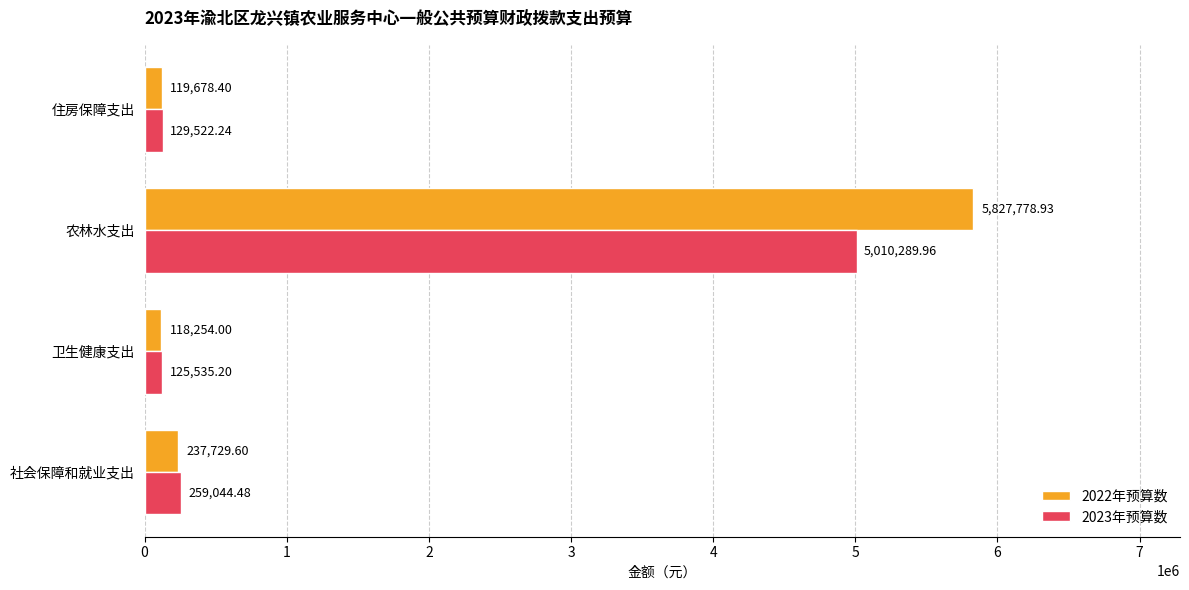

Rank the categories by 2022年预算数 value from lowest to highest.

卫生健康支出, 住房保障支出, 社会保障和就业支出, 农林水支出